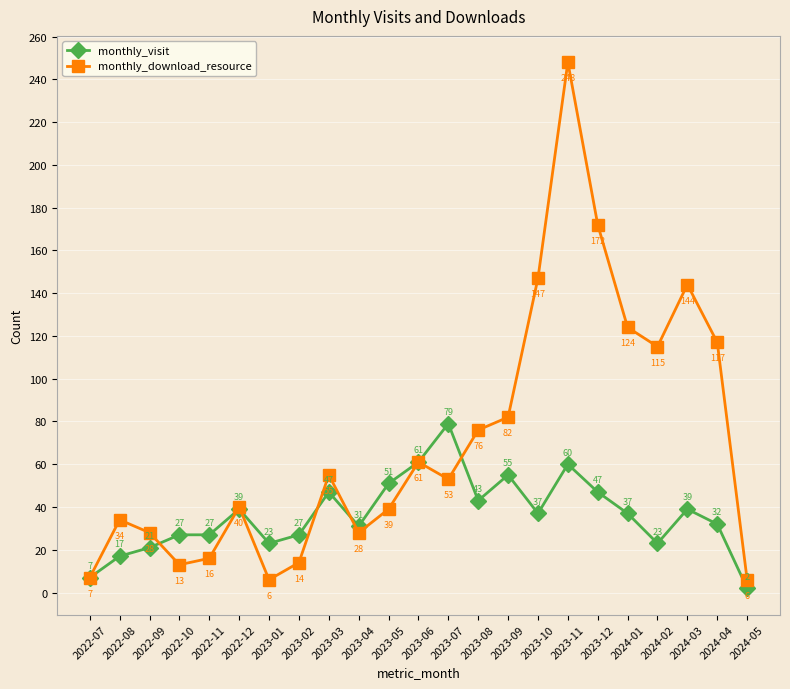

How many interior local peaks does the monthly_download_resource series have?

6